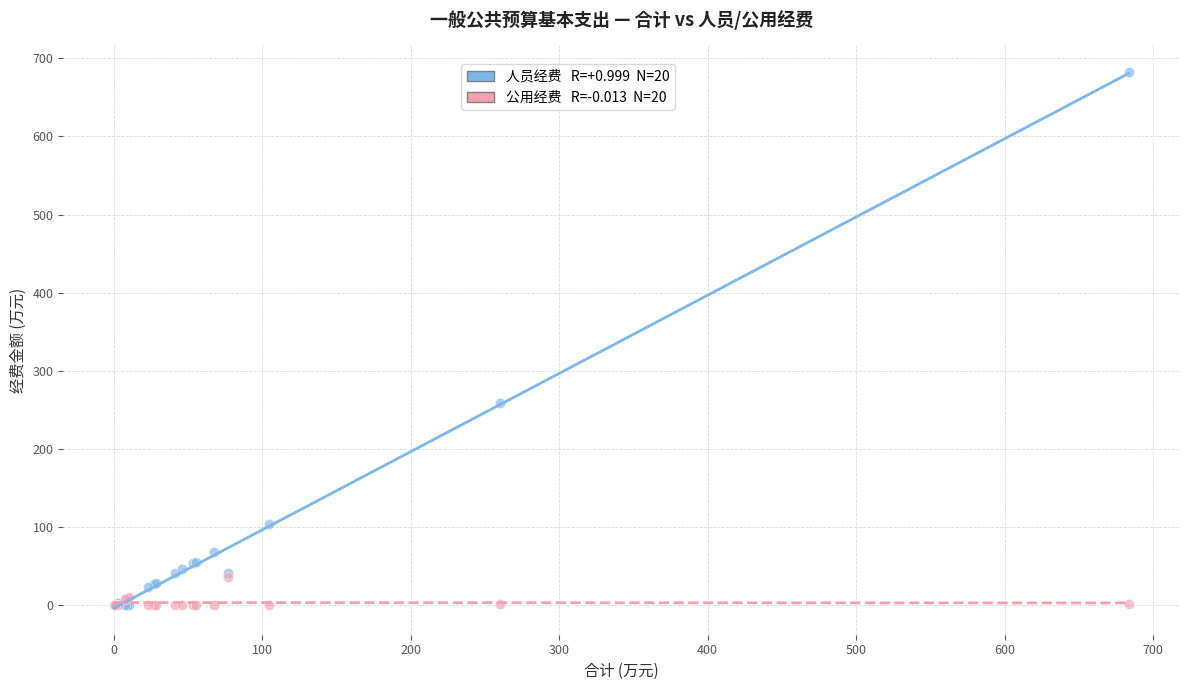

Across all series, what Y value is closest to 341?

258.2